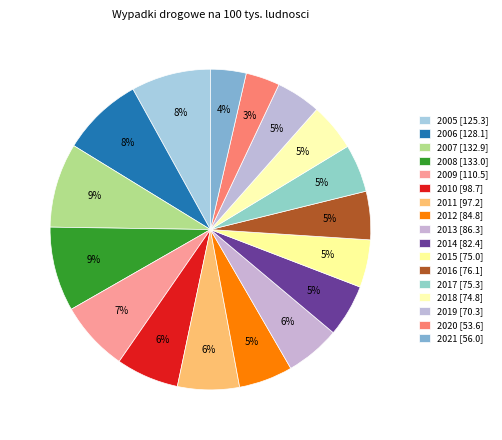

Rank the categories by value from highest to lowest.

2008, 2007, 2006, 2005, 2009, 2010, 2011, 2013, 2012, 2014, 2016, 2017, 2015, 2018, 2019, 2021, 2020